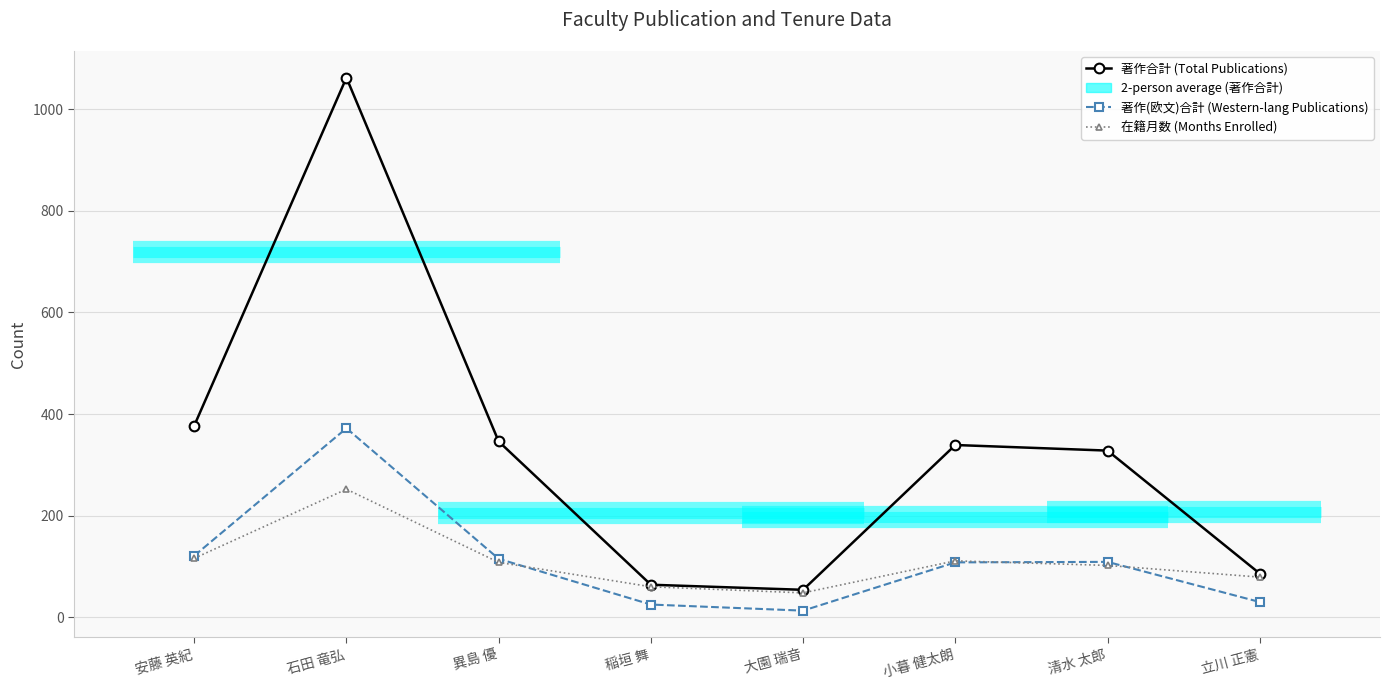

How many values in the 著作合計 (Total Publications) series are below 339?

4